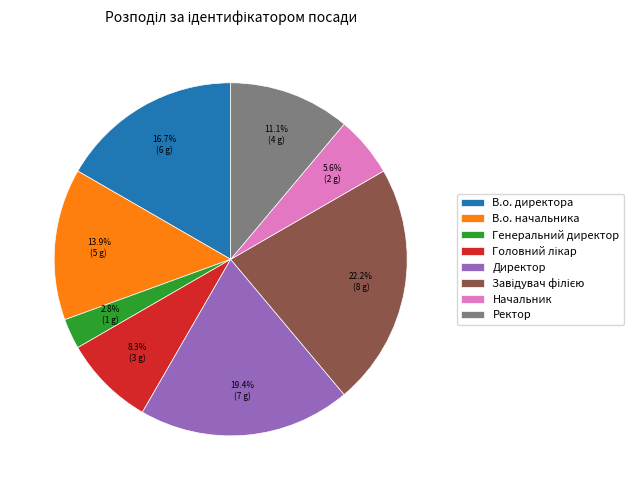

Does В.о. начальника account for over 50% of the chart?

No